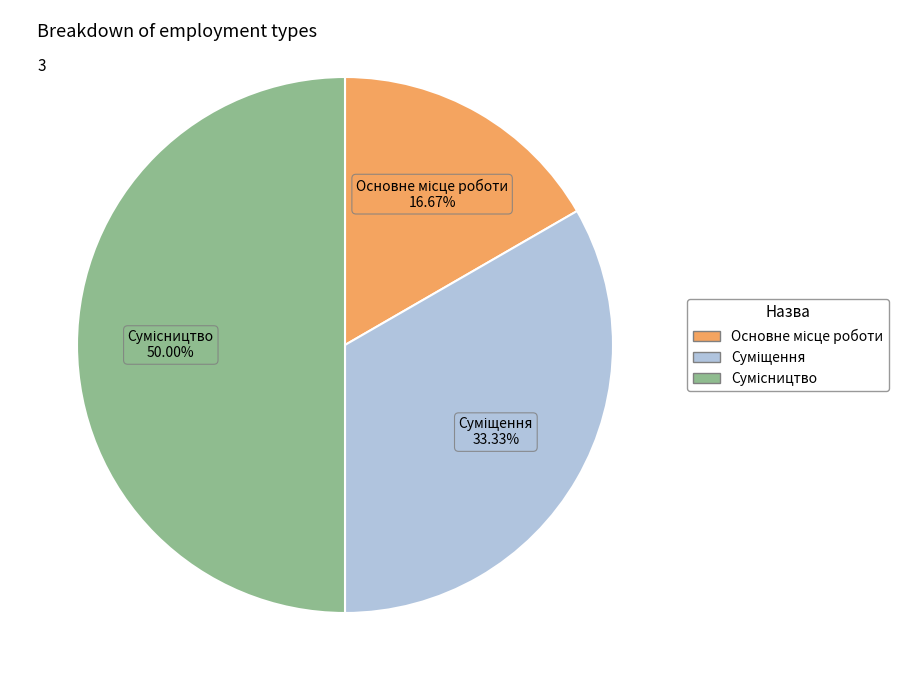

Is it true that Сумісництво is 42% of the pie?

False